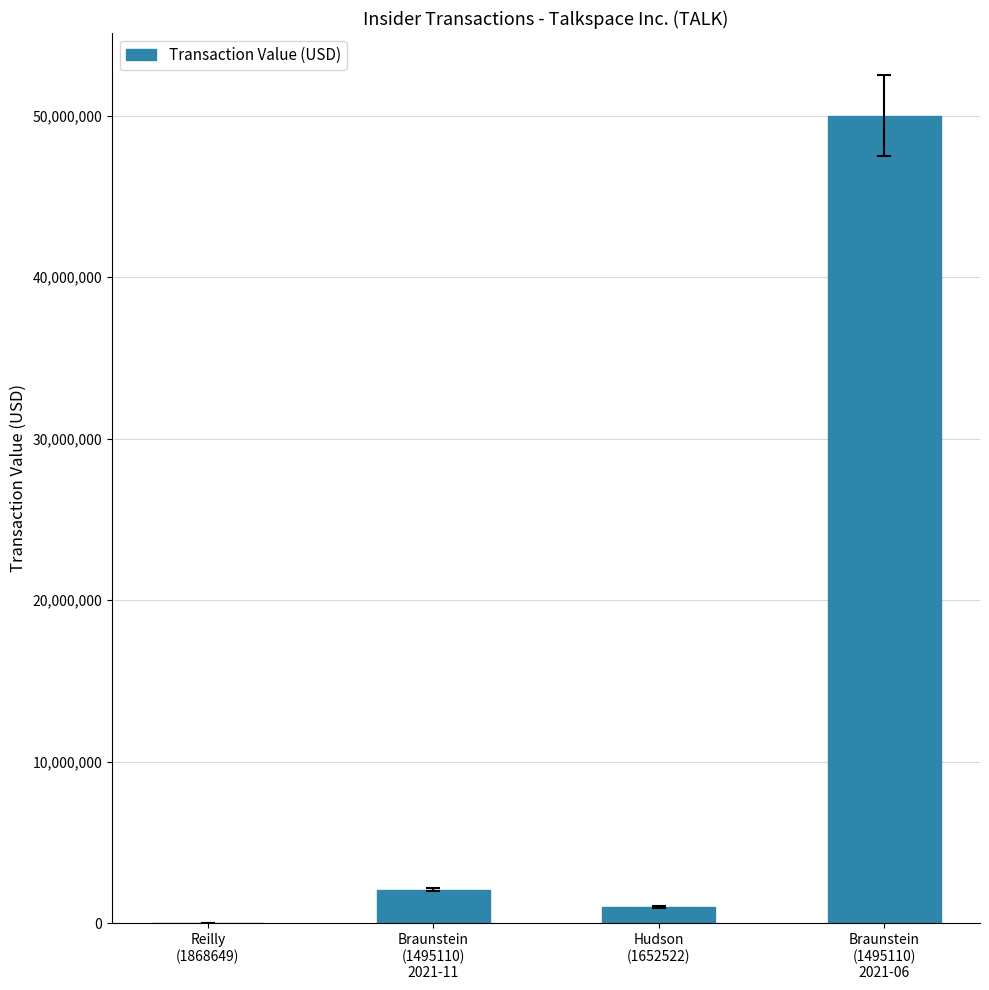

At which category does the chart reach its peak across all series?

Braunstein
(1495110)
2021-06